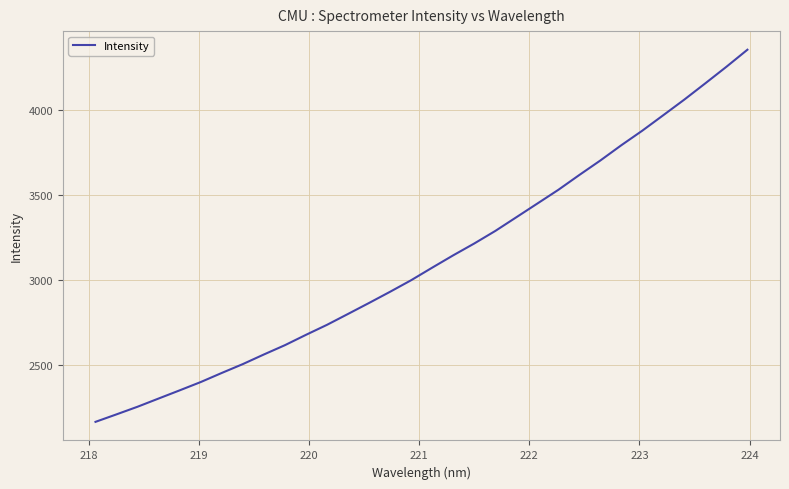

What is the smallest value displayed?

2163.2